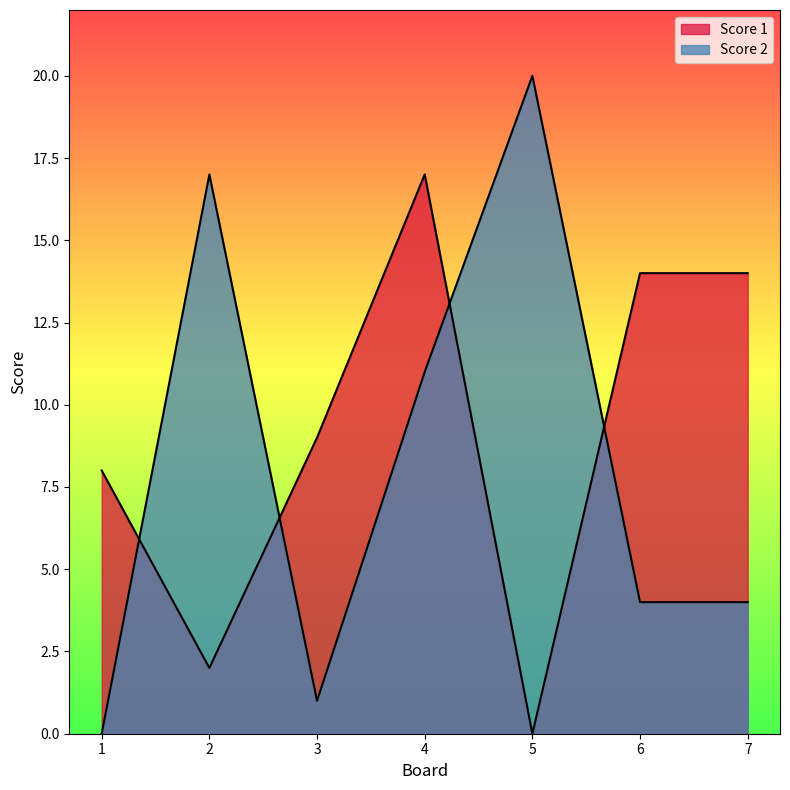

Is the value of Score 2 at 2 greater than the value of Score 1 at 5?

Yes